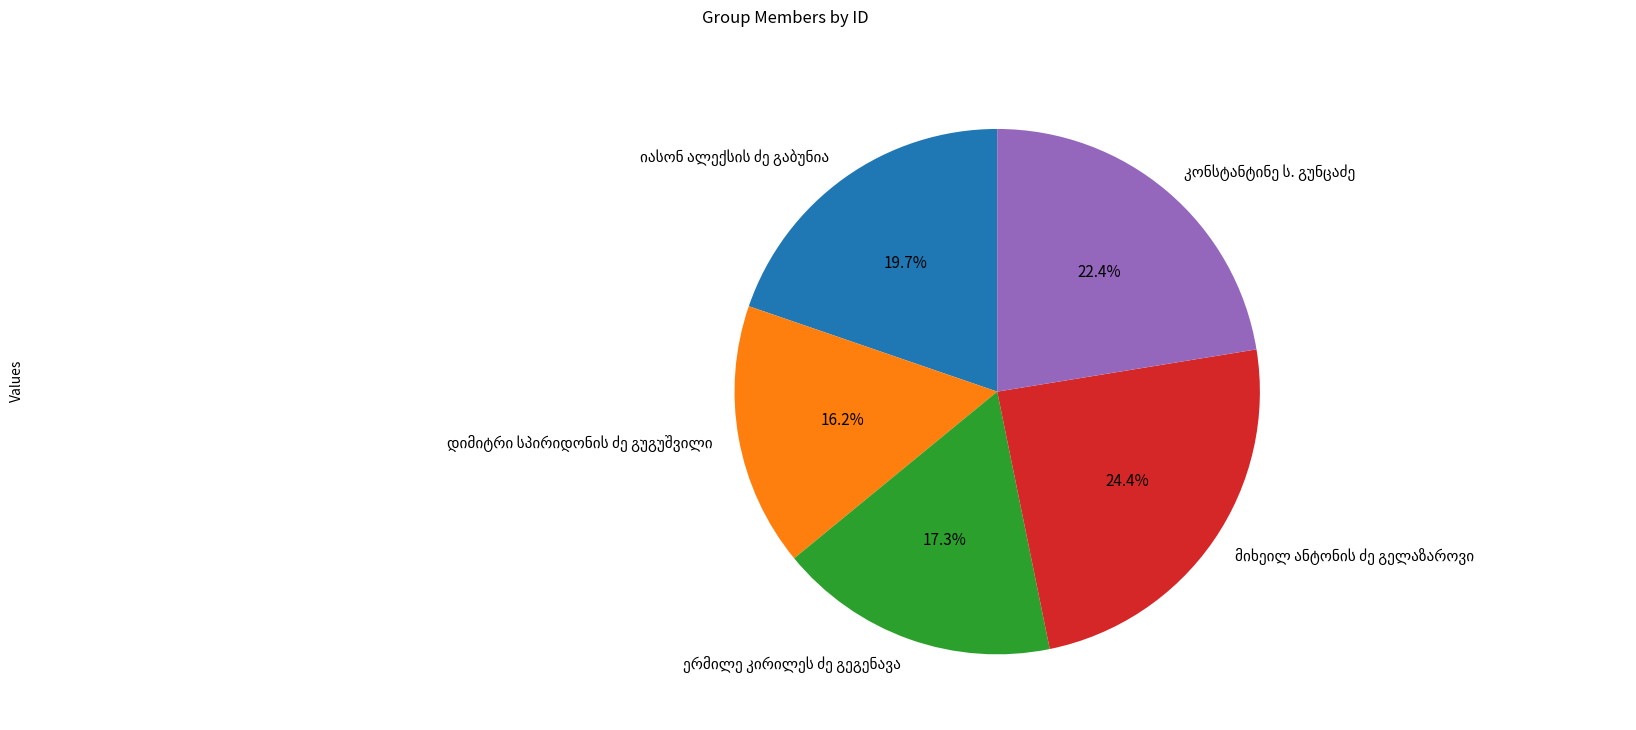

How many slices are in this pie chart?

5